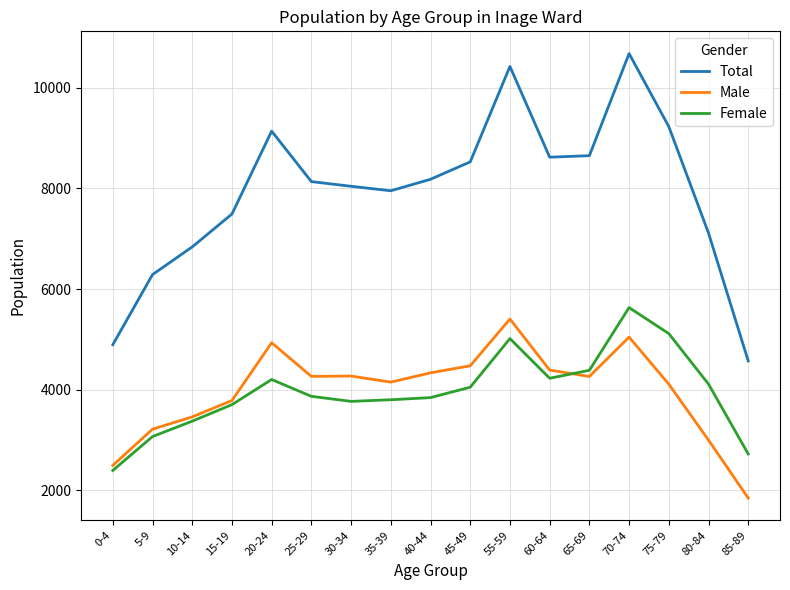

At which label does Total first exceed 8134?

20-24